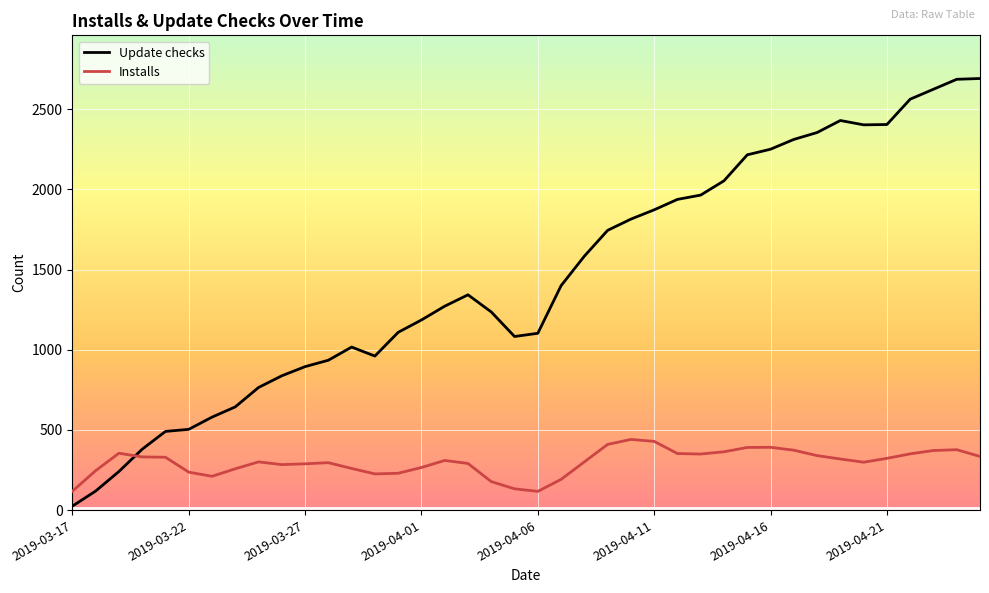

True or false: Installs and Update checks cross at least once.

True